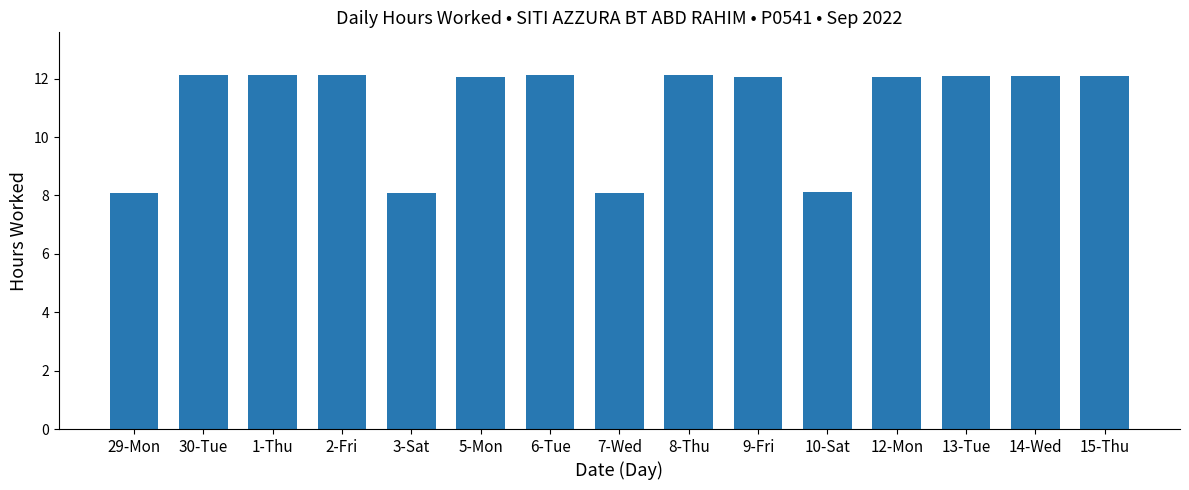

What is the change in value from 1-Thu to 3-Sat?

-4.0